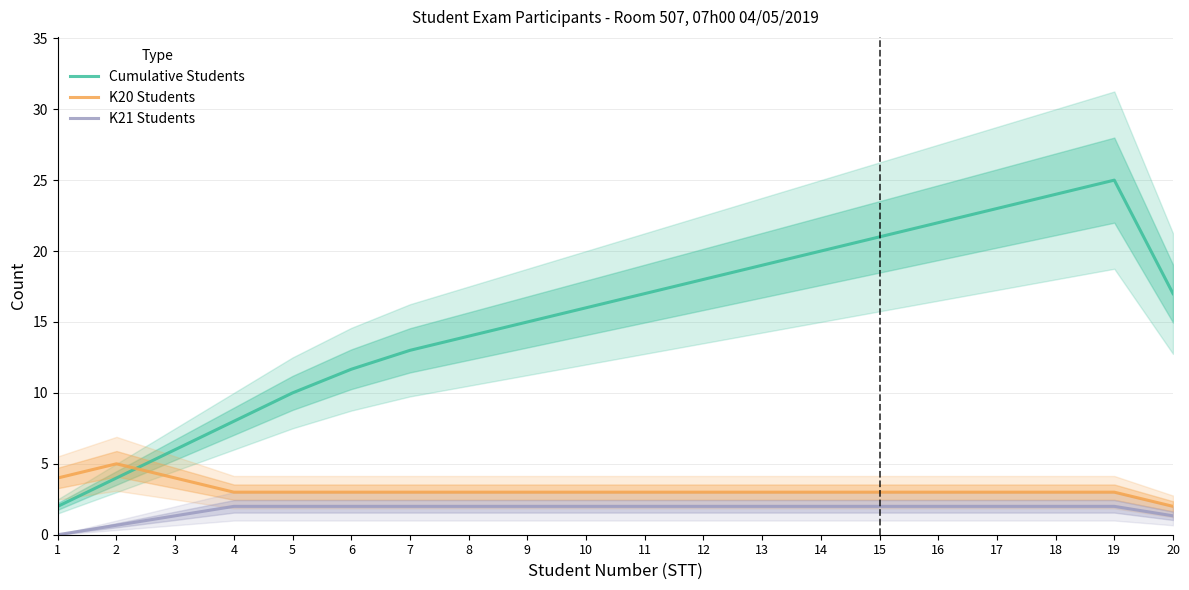

Which category has the lowest value in the K21 Students series?

1